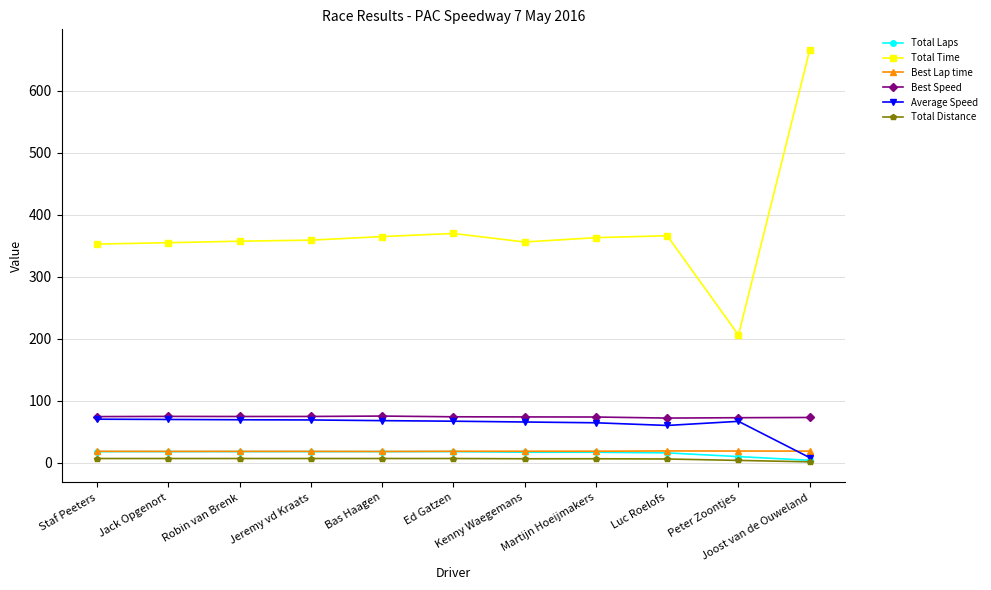

What are all the series names shown in the legend?

Total Laps, Total Time, Best Lap time, Best Speed, Average Speed, Total Distance